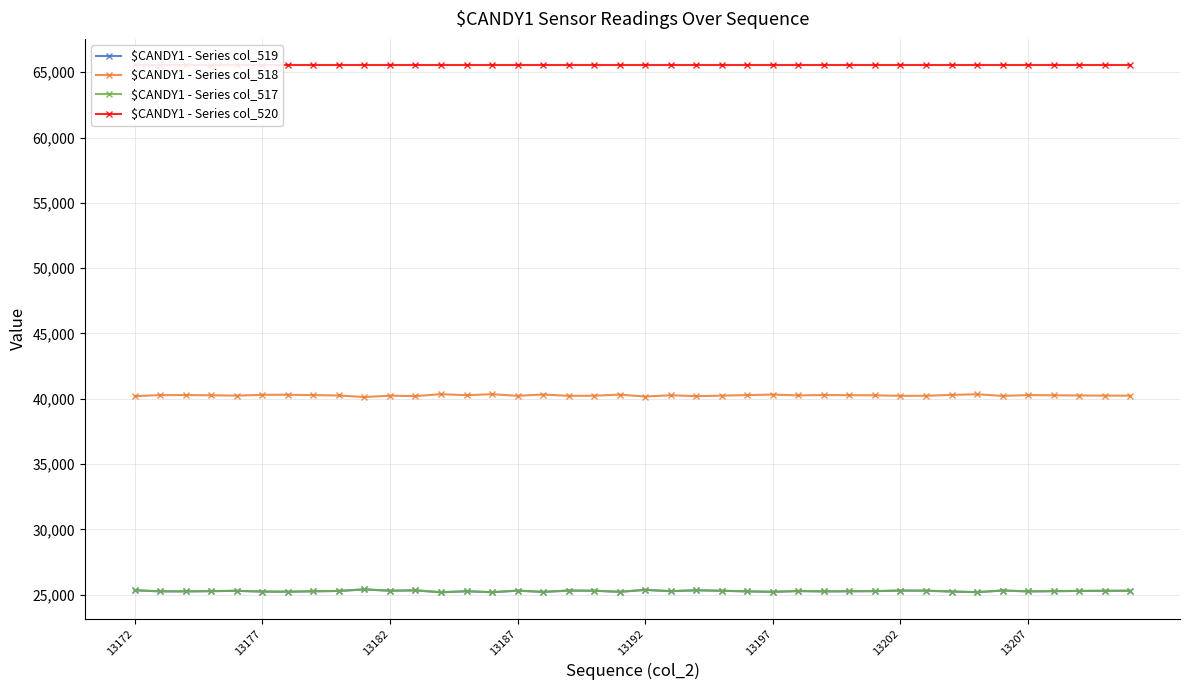

Rank the series at 13192 from lowest to highest value.

$CANDY1 - Series col_519, $CANDY1 - Series col_517, $CANDY1 - Series col_518, $CANDY1 - Series col_520